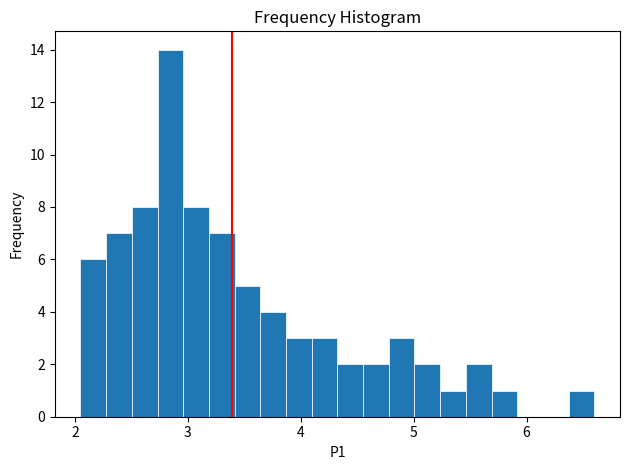

Around what value on the x-axis is the tallest bar? Give the approximate position of its centre, as read against the axis.

2.8